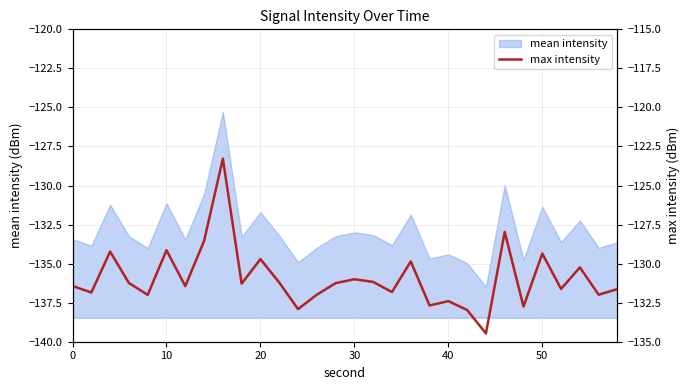

What is the maximum value shown in the chart?

-123.3